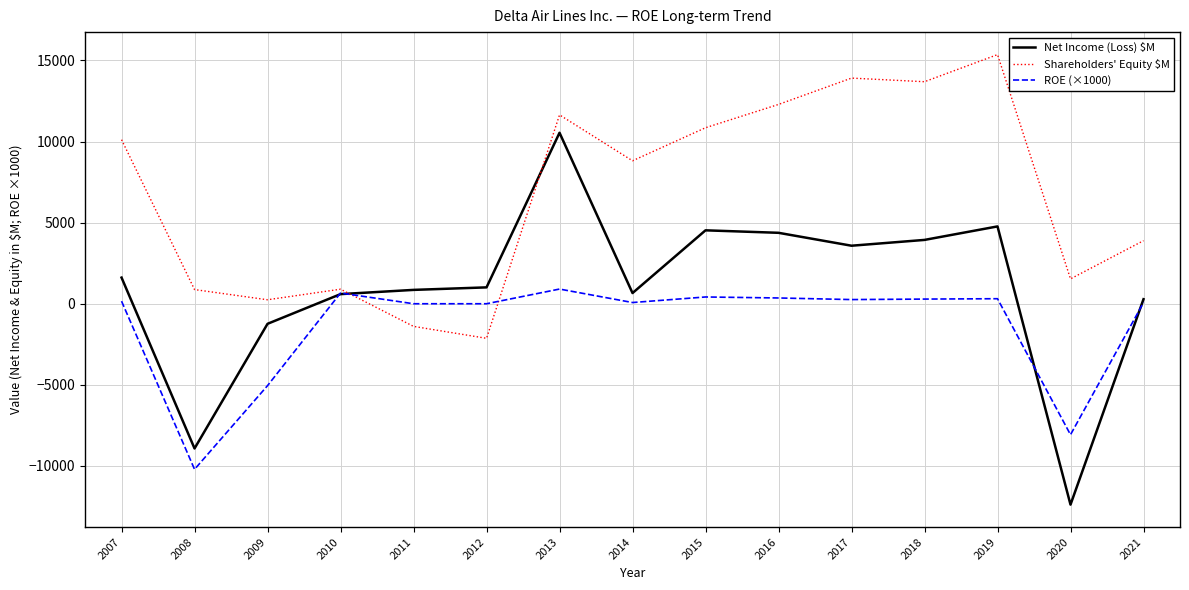

What are all the series names shown in the legend?

Net Income (Loss) $M, Shareholders' Equity $M, ROE (×1000)